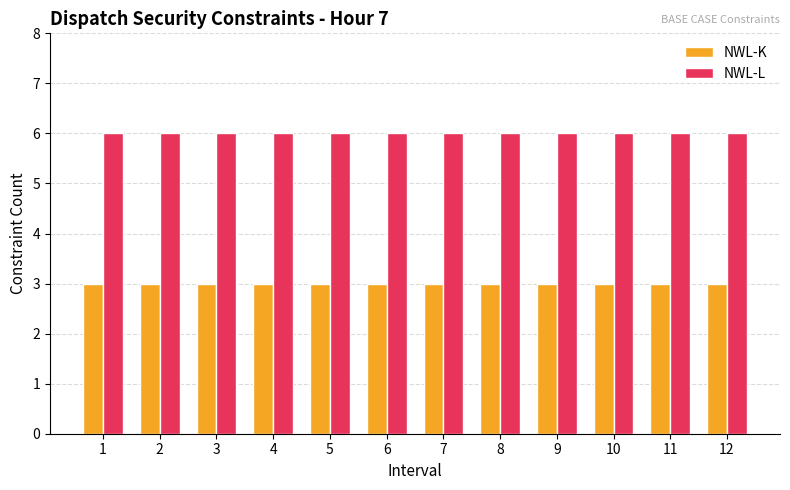

True or false: NWL-K has a value of 2 at 9.

False